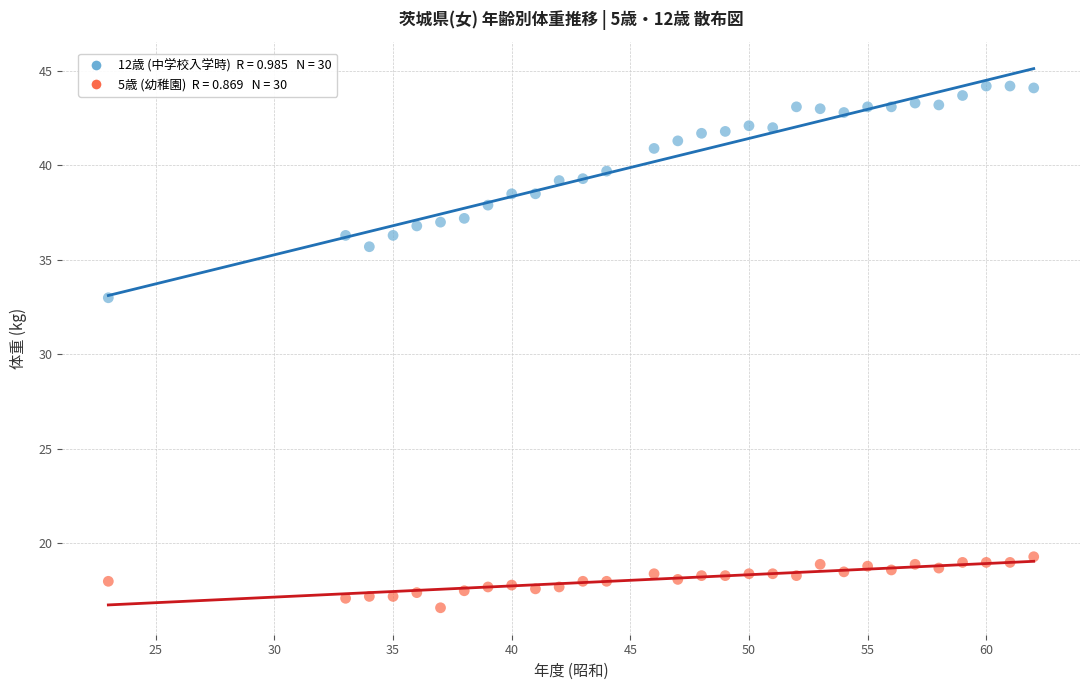

Across all series, what Y value is closest to 30?

33.0